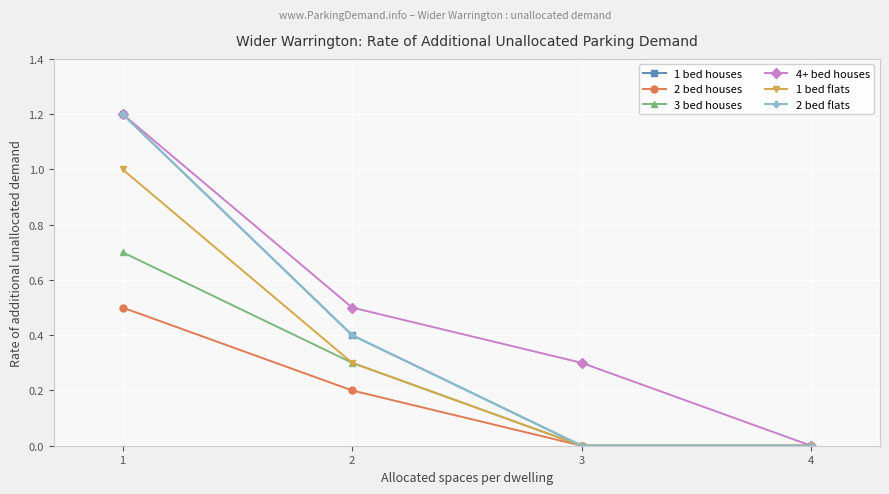

The 4+ bed houses series shows 0.5 at 3. True or false?

False